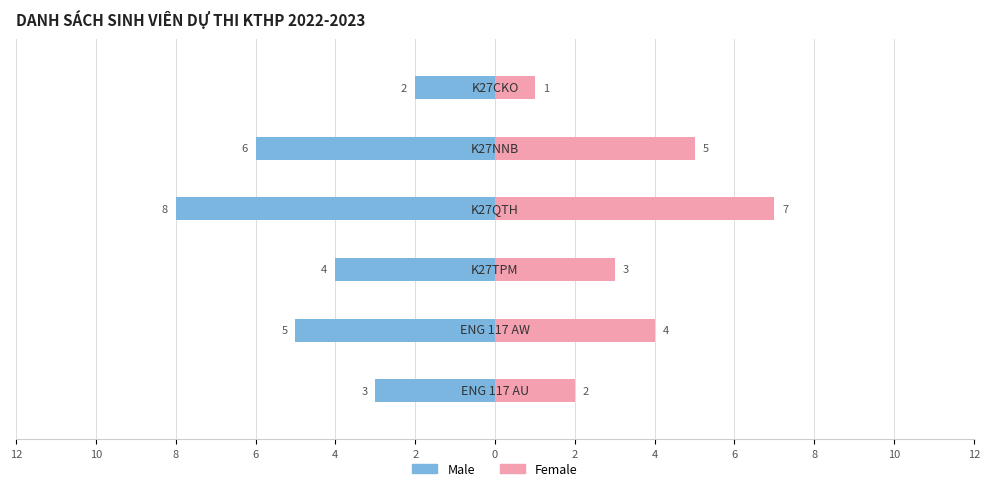

How many values in the Male series are below -4?

3